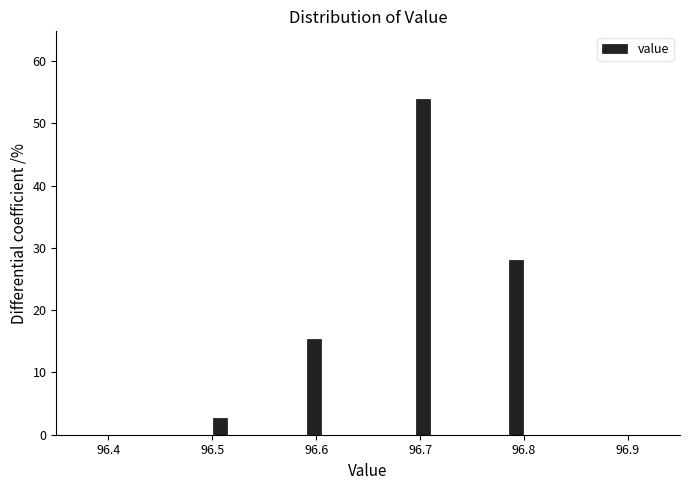

Around what value on the x-axis is the tallest bar? Give the approximate position of its centre, as read against the axis.

96.70